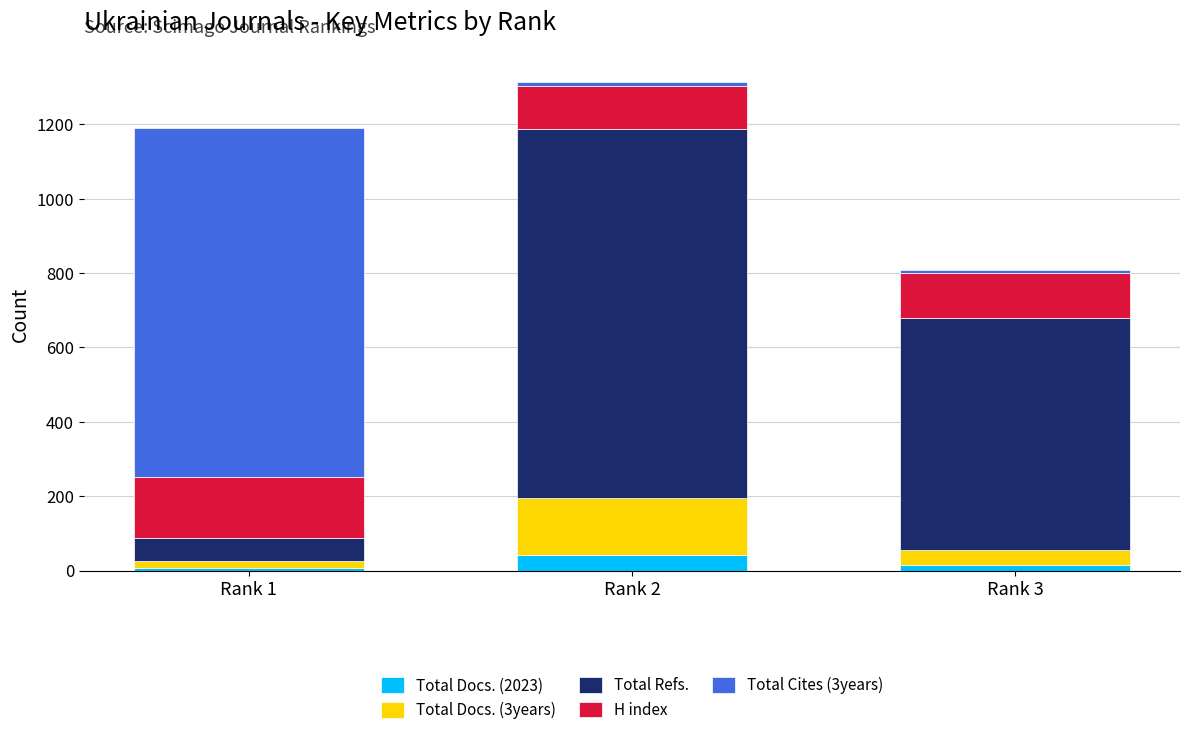

Reading left to right, what are the values for Total Docs. (2023)?

Rank 1=6	Rank 2=42	Rank 3=14